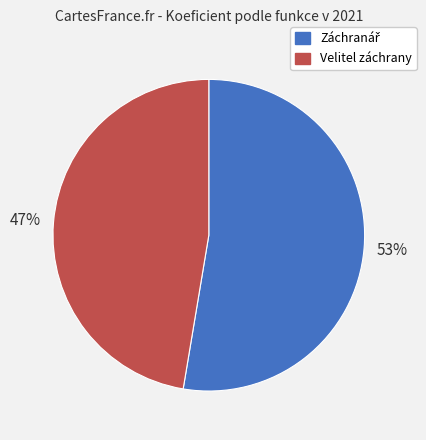

Which slice is the smallest?

Velitel záchrany